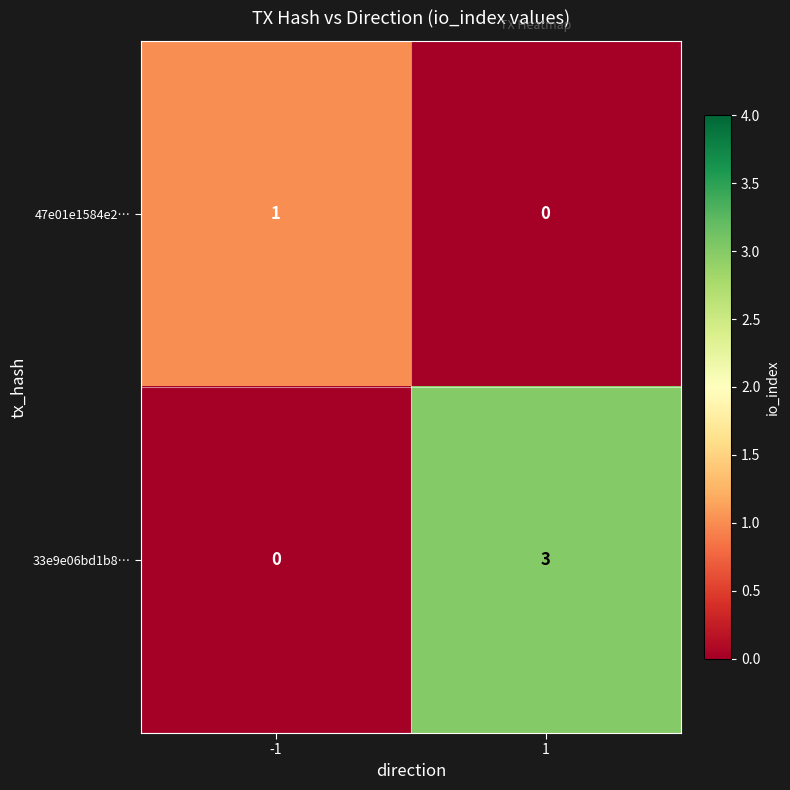

True or false: 33e9e06bd1b8… has a value of 1 at -1.

False